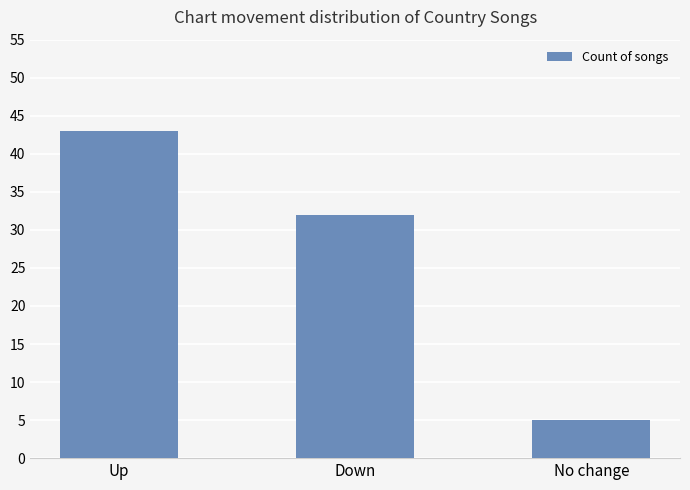

Are the bars horizontal?

No